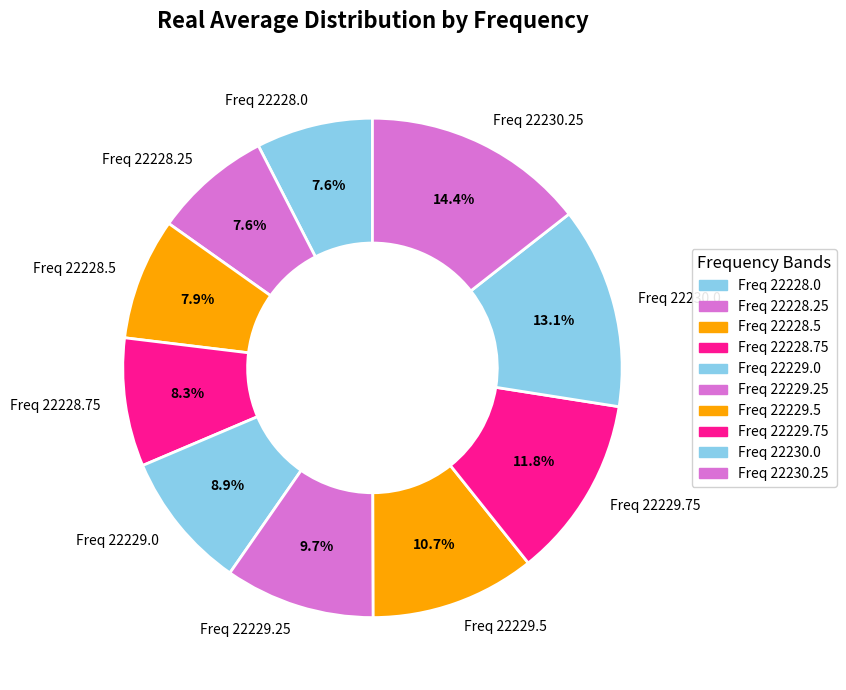

Does any single category account for the majority?

No